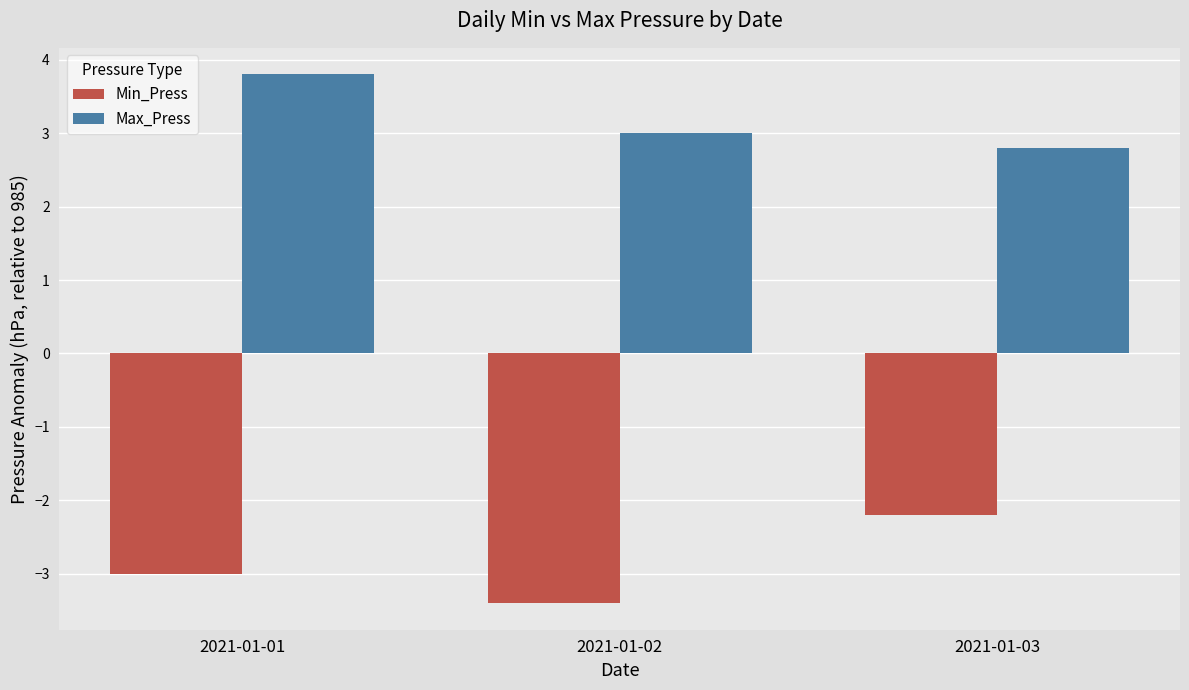

Is the value of Max_Press at 2021-01-01 greater than the value of Min_Press at 2021-01-03?

Yes